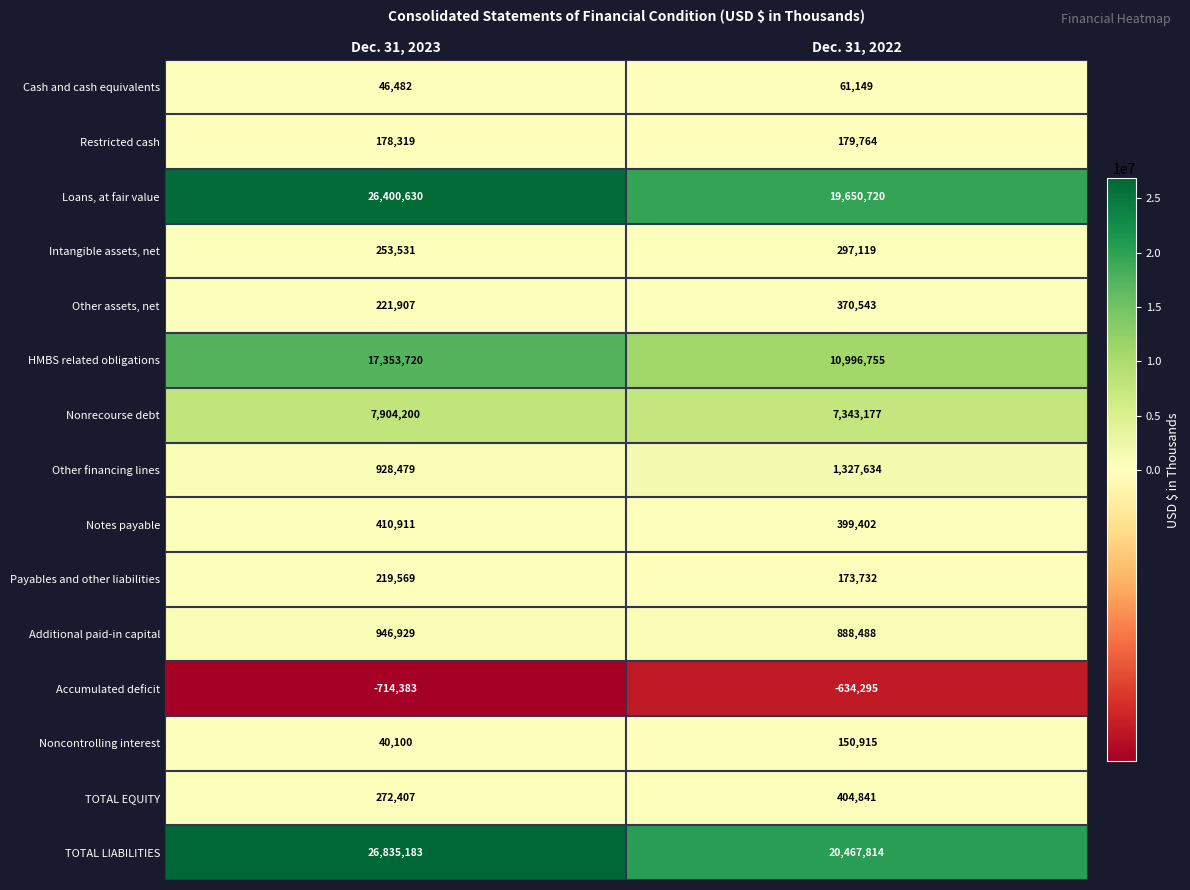

At which label is Noncontrolling interest closest to 95507?

Dec. 31, 2023